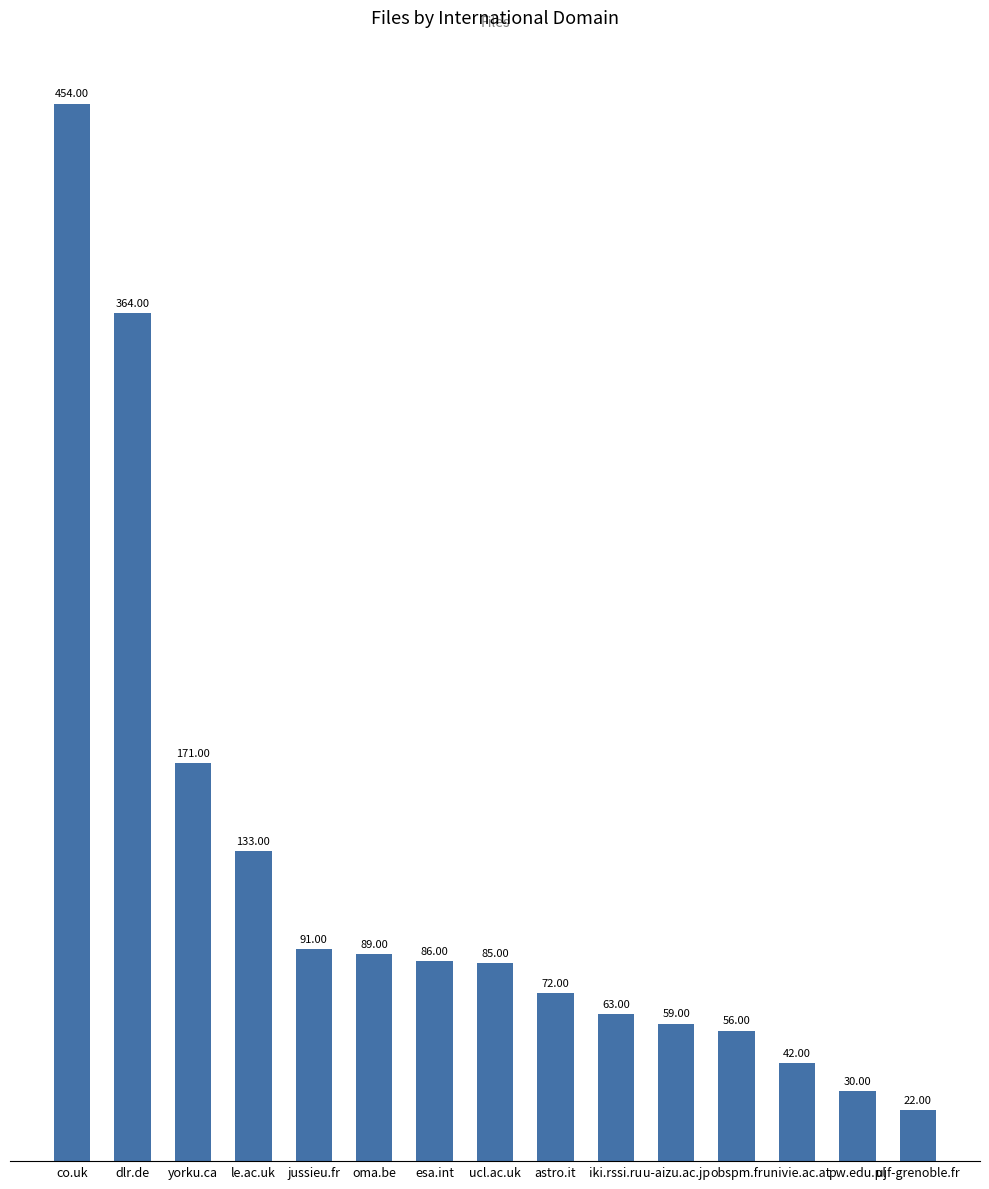

List the labels in order of value, smallest first.

ujf-grenoble.fr, pw.edu.pl, univie.ac.at, obspm.fr, u-aizu.ac.jp, iki.rssi.ru, astro.it, ucl.ac.uk, esa.int, oma.be, jussieu.fr, le.ac.uk, yorku.ca, dlr.de, co.uk